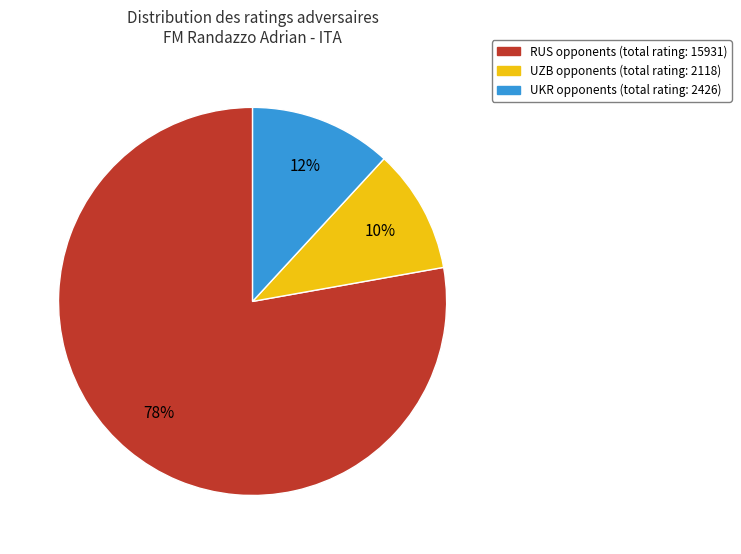

To the nearest percent, what is the average slice percentage?

33%